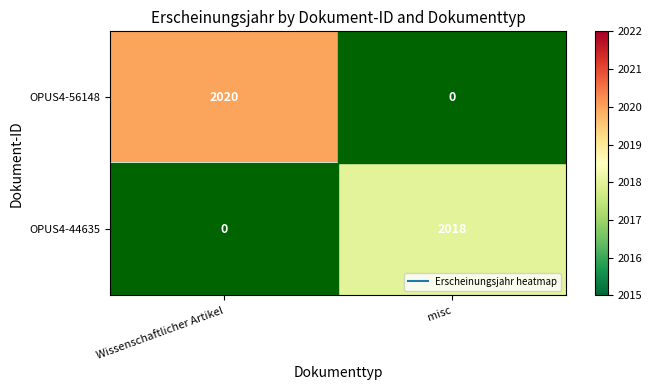

The OPUS4-56148 series shows 510.6 at Wissenschaftlicher Artikel. True or false?

False